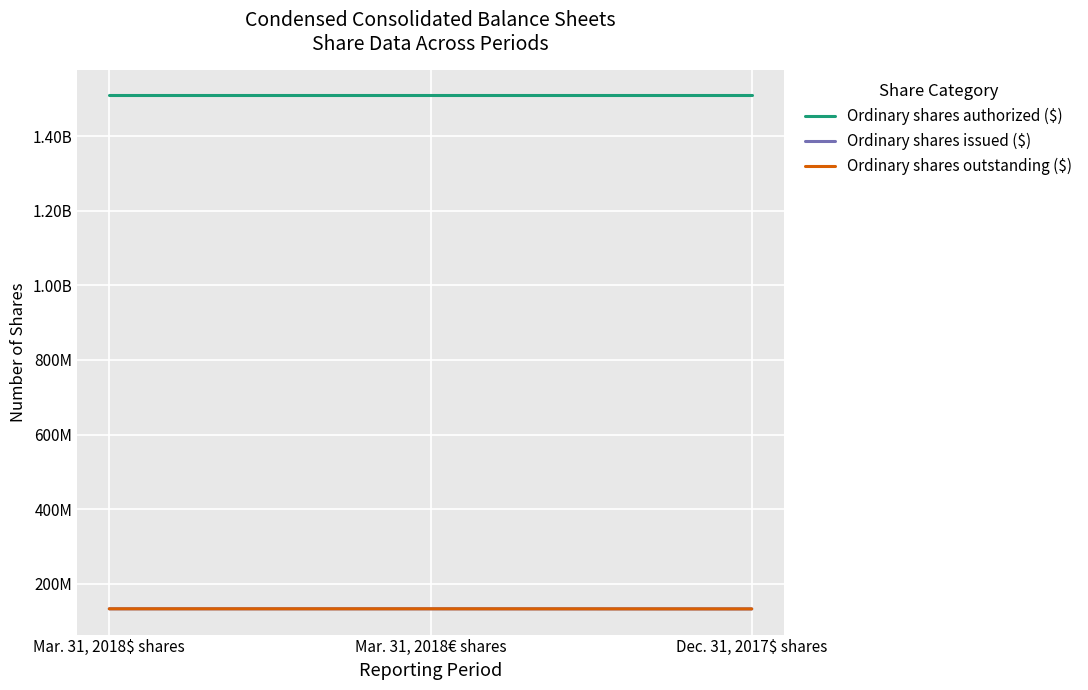

Rank the series by their maximum value, from highest to lowest.

Ordinary shares authorized ($), Ordinary shares issued ($), Ordinary shares outstanding ($)